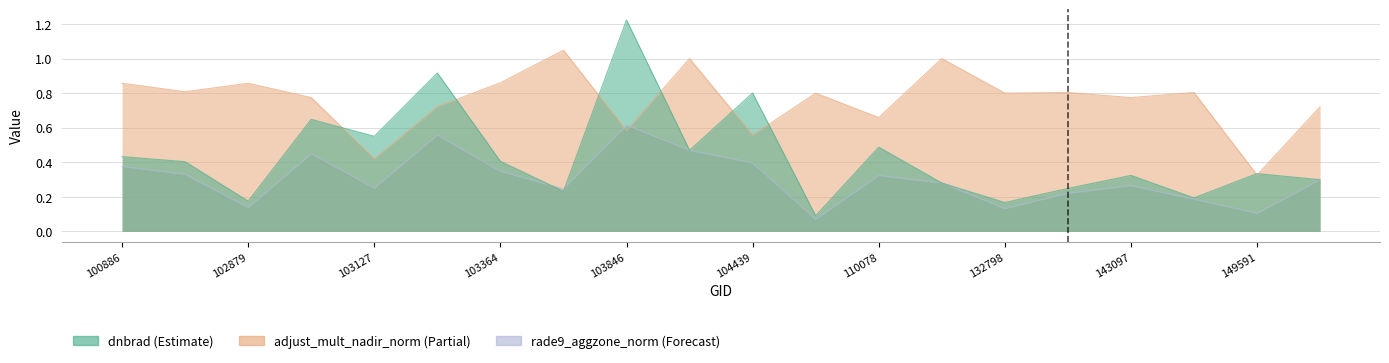

What is the difference between the highest and lowest values at 103127?

0.3